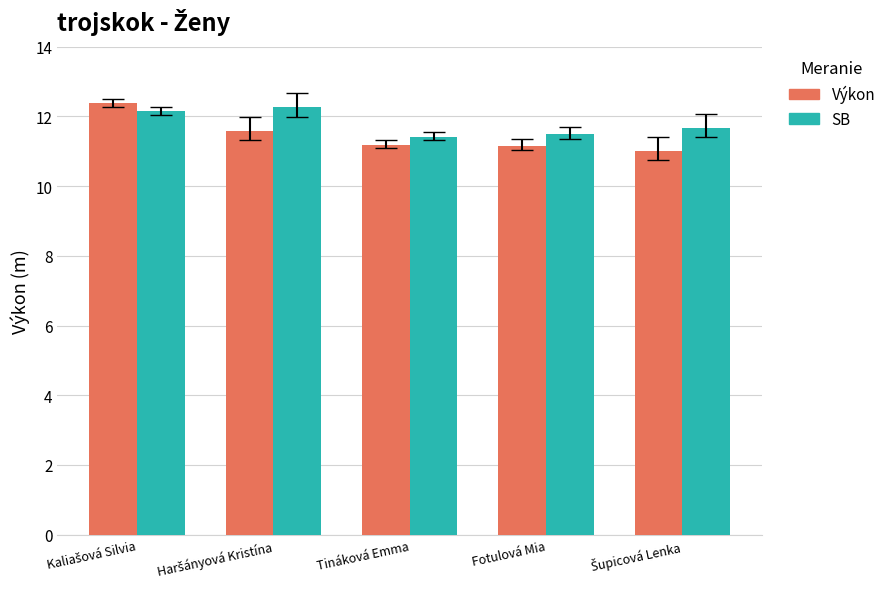

What is the average value of the Výkon series?

11.5